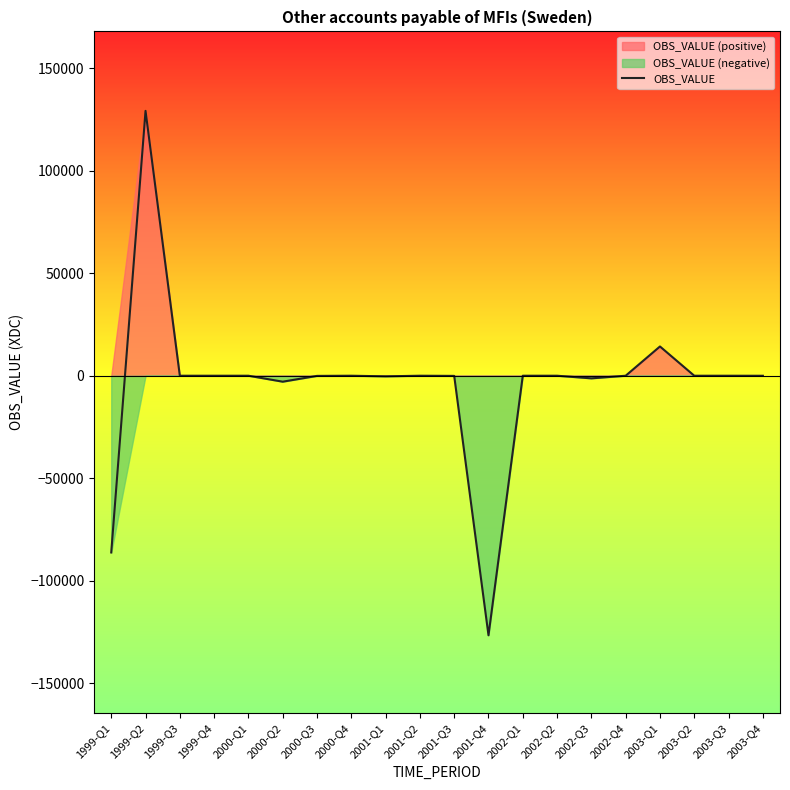

Where does the data first go above 0?

1999-Q2